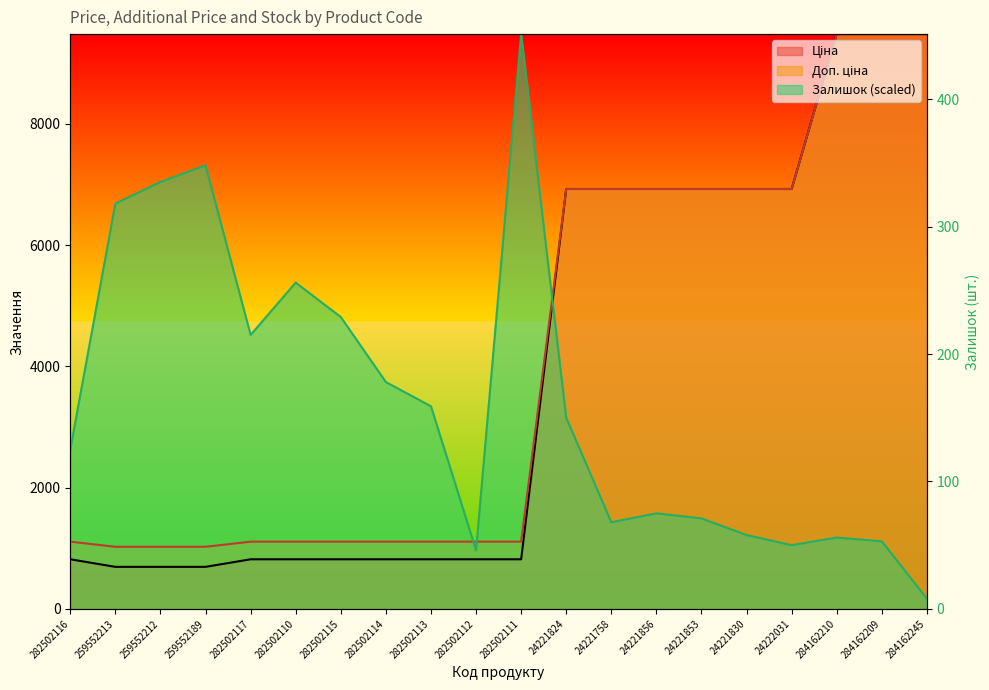

What is the label of the 20th point from the left?

284162245